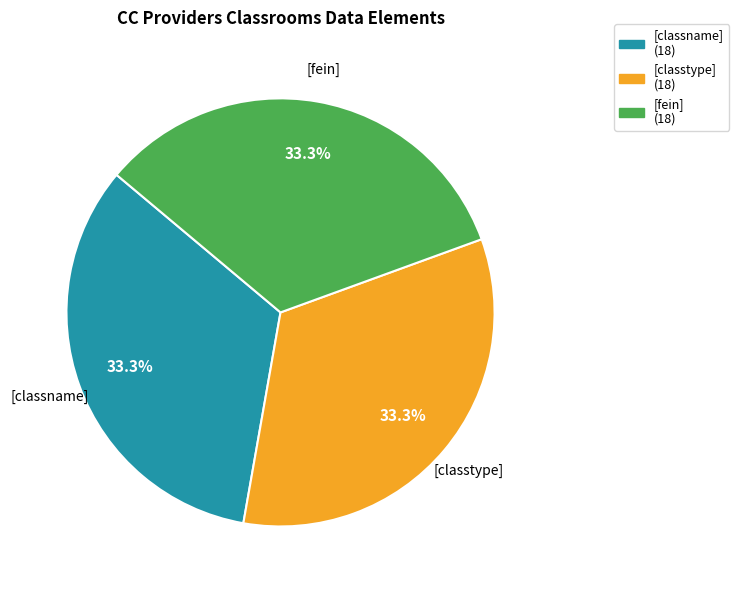

Is there any slice that represents more than half of the pie?

No